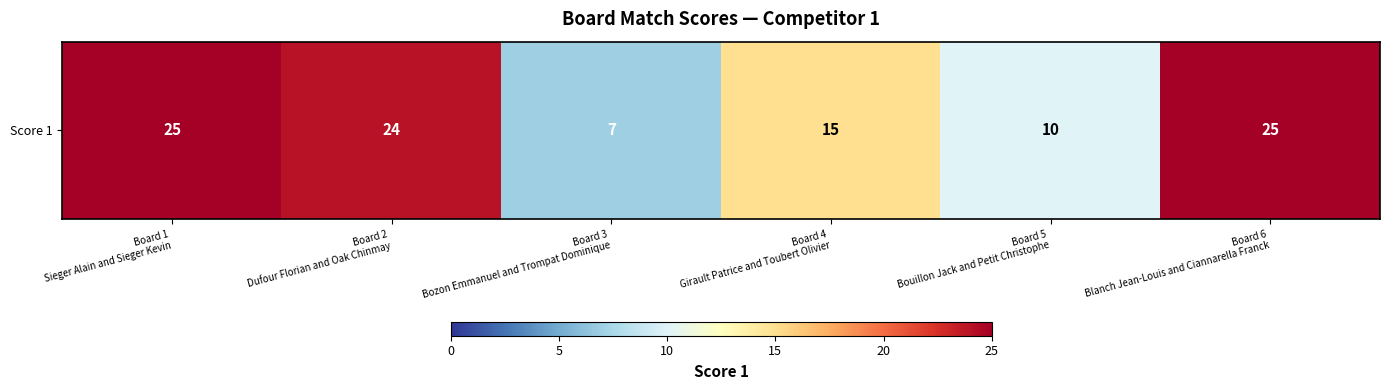

What is the maximum value shown in the chart?

25